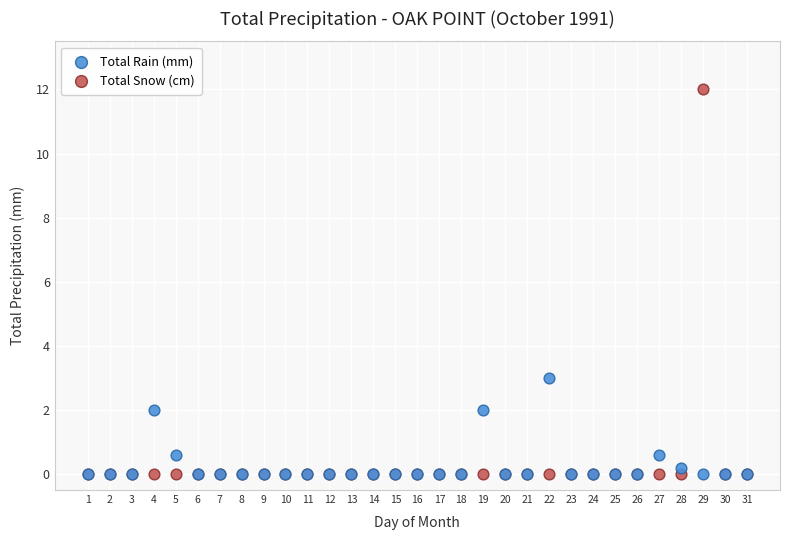

Across all series, what Y value is closest to 6?

3.0